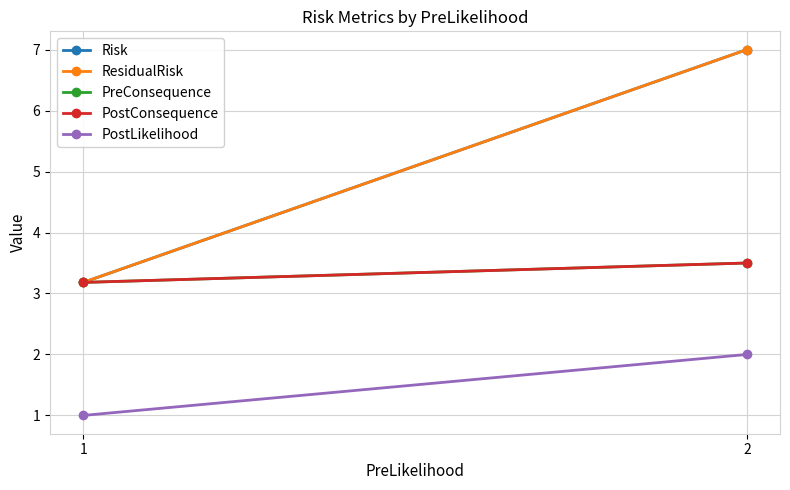

Reading left to right, list all the values displayed in this chart.

Risk: 3.2	7.0
ResidualRisk: 3.2	7.0
PreConsequence: 3.2	3.5
PostConsequence: 3.2	3.5
PostLikelihood: 1.0	2.0